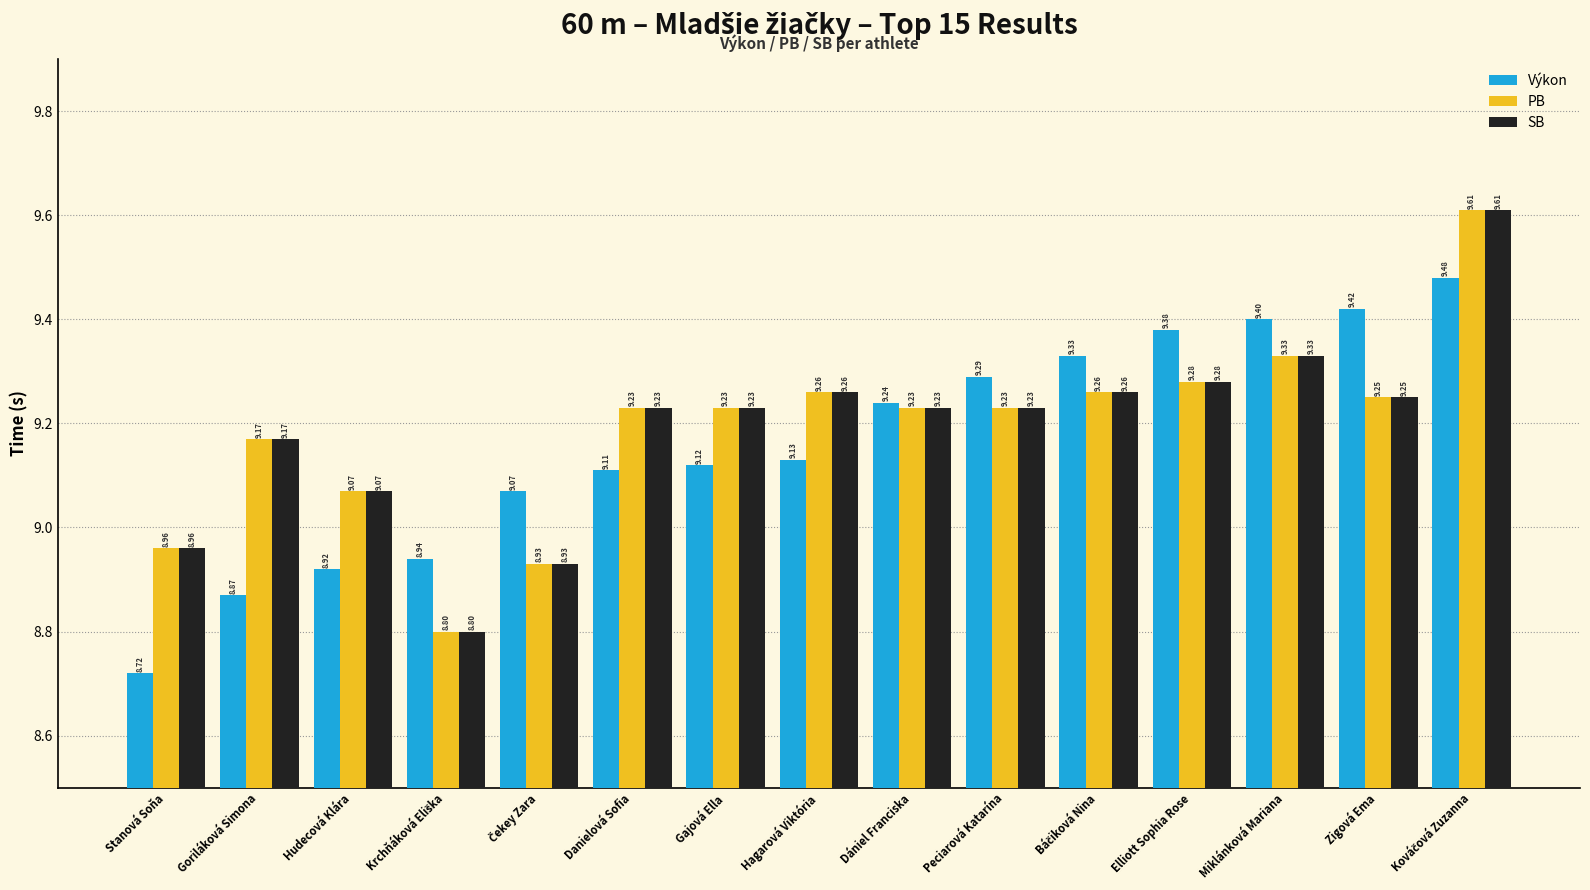

What is the difference between the second highest and minimum values in the SB series?

0.5